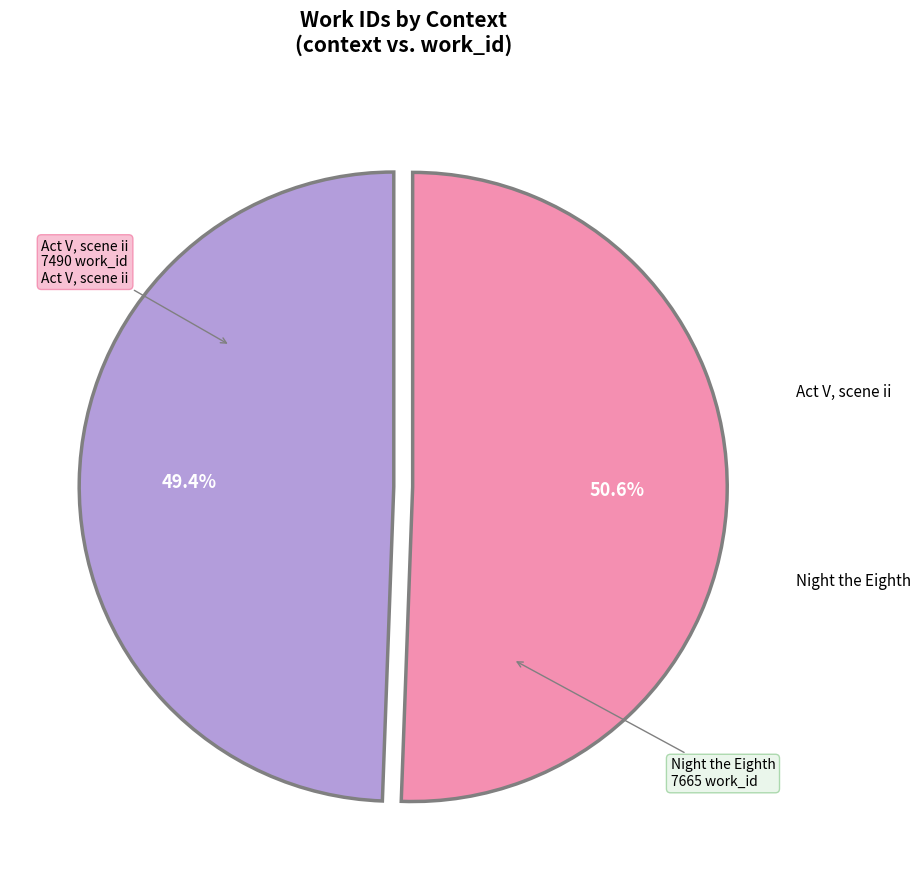

Is there a majority slice in this chart?

Yes